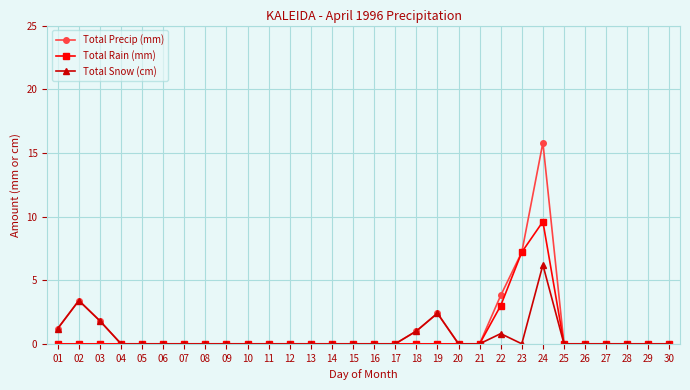

At which category does Total Snow (cm) reach its first local peak?

02